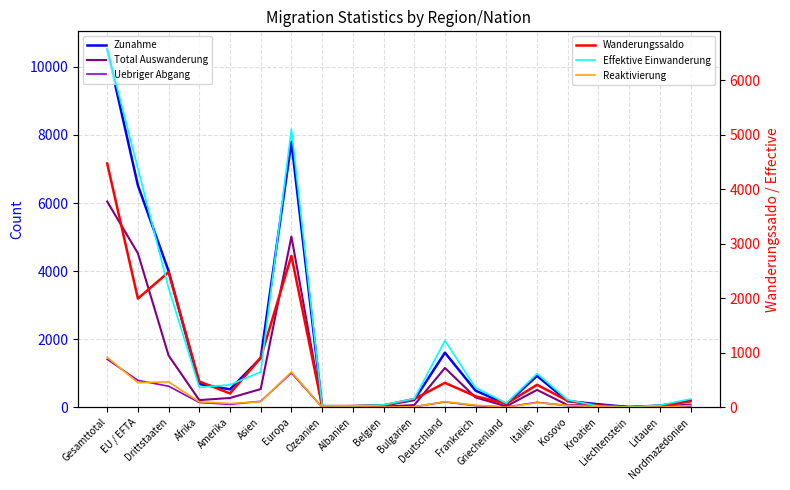

Between Kosovo and Griechenland, which is larger?

Kosovo